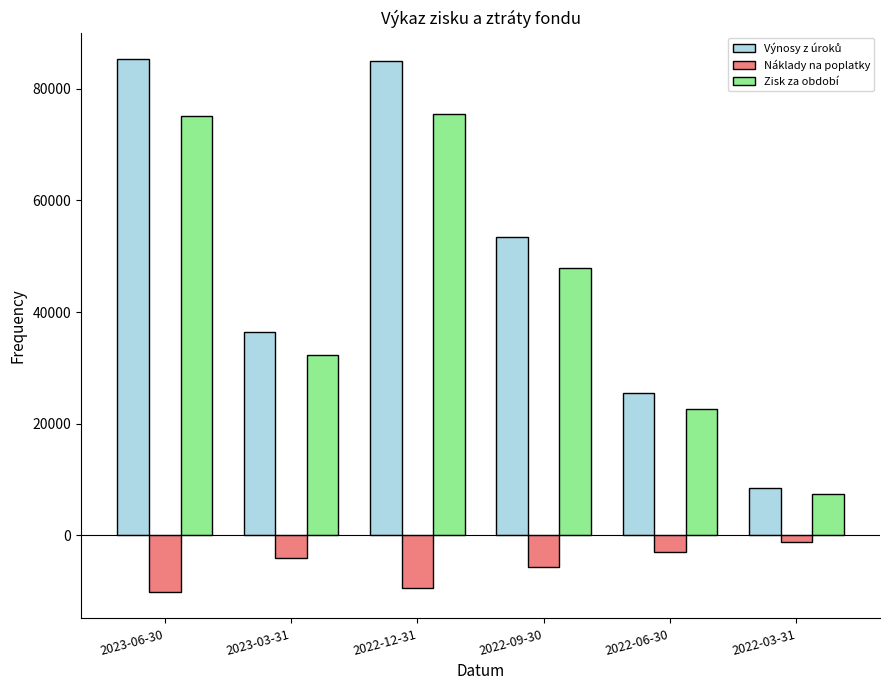

What is the difference between the highest and lowest values at 2022-12-31?

94464.8